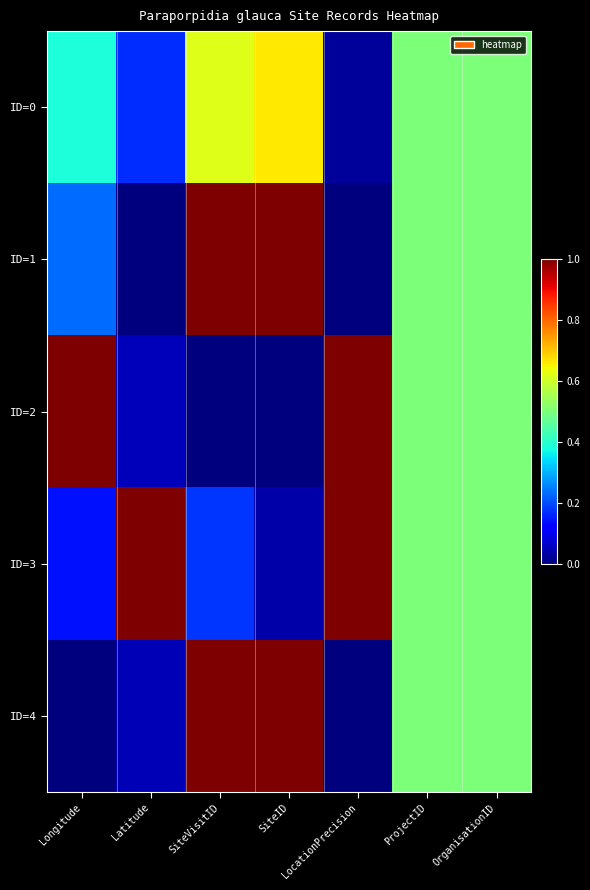

Count the number of categories in the chart.

7